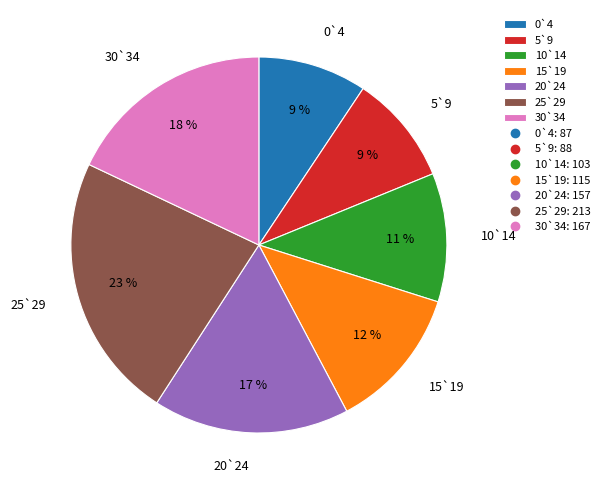

Is 25`29 the majority of the pie?

No